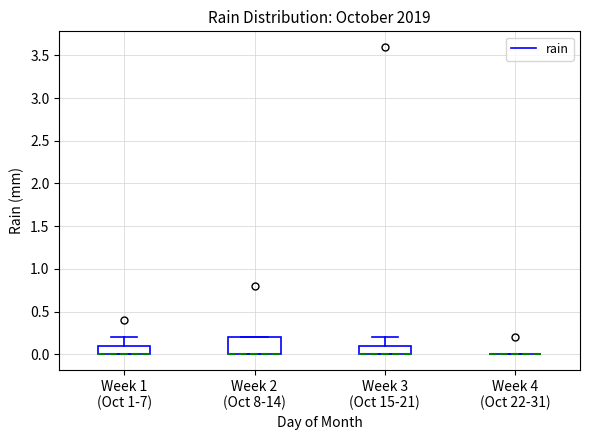

Reading left to right, read every box against the y-axis: the position of its median line, the range the box covers, and the ends of its whiskers. The values are not printed on the chart, so give them approximately, as read against the axis.

Week 1 (Oct 1-7): median 0.0 (drawn on the box's lower edge), box 0.0 to 0.1, whiskers 0.0 to 0.2
Week 2 (Oct 8-14): median 0.0 (drawn on the box's lower edge), box 0.0 to 0.2, whiskers 0.0 to 0.2
Week 3 (Oct 15-21): median 0.0 (drawn on the box's lower edge), box 0.0 to 0.1, whiskers 0.0 to 0.2
Week 4 (Oct 22-31): box collapsed to a line at 0.0, whiskers 0.0 to 0.0